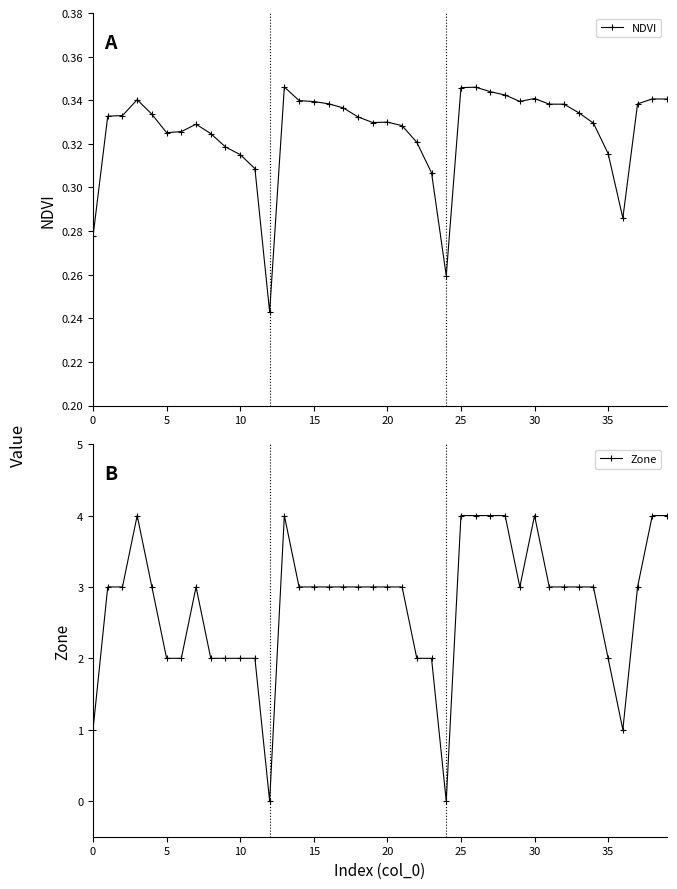

True or false: NDVI has more than 0 interior local peaks.

True